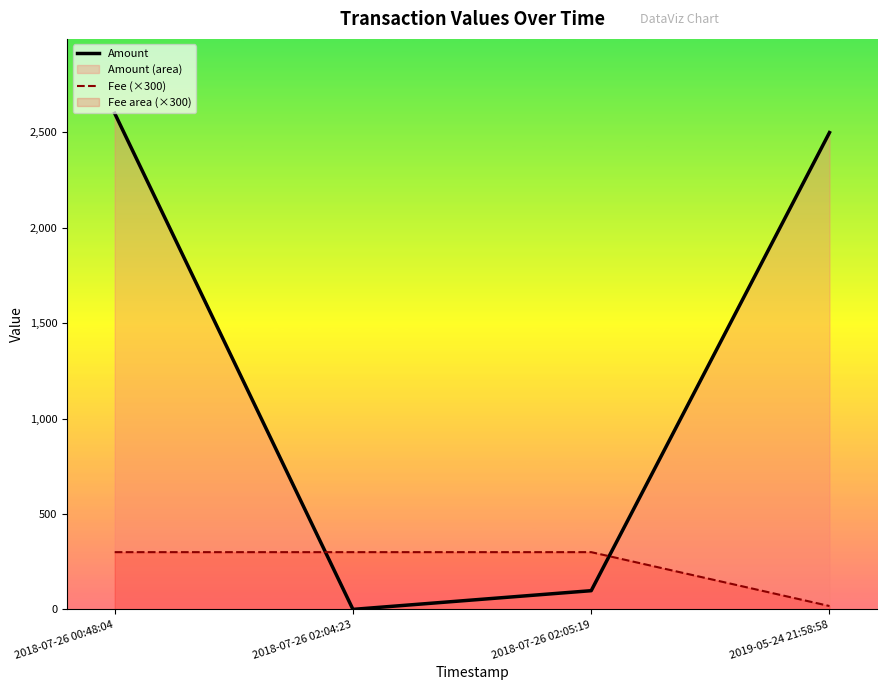

What are all the series names shown in the legend?

Amount, Fee (×300)